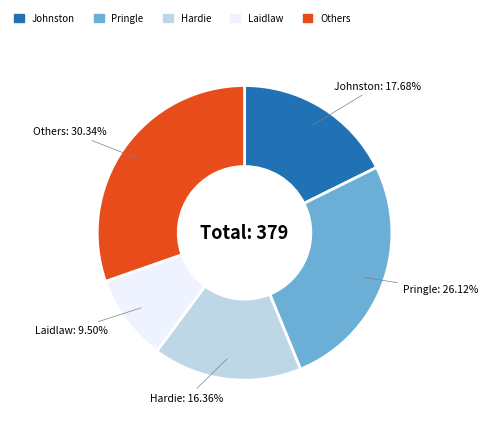

Is there any slice that represents more than half of the pie?

No